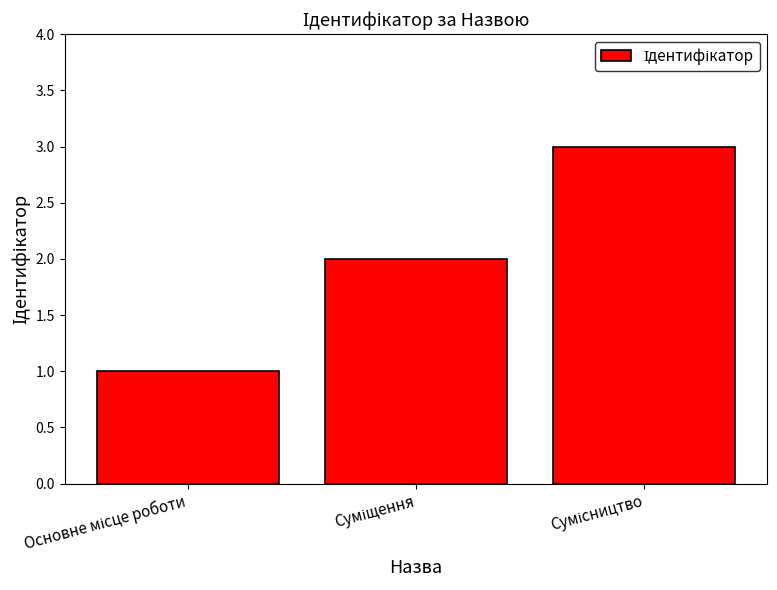

What is the maximum value shown in the chart?

3